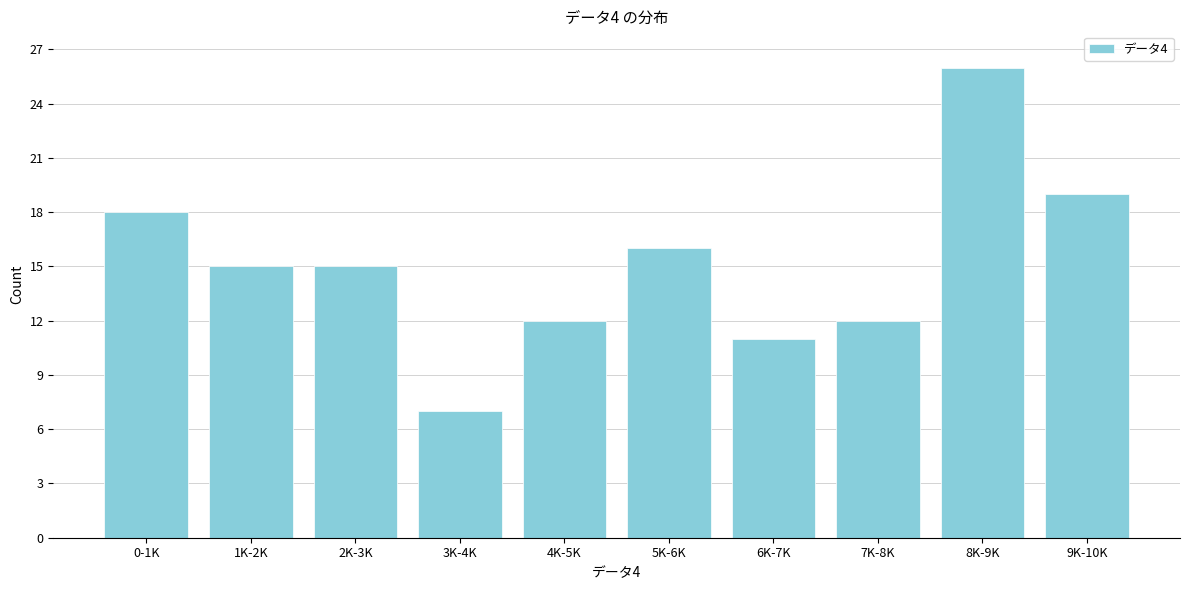

Reading right to left, transcribe all the data shown in this chart.

9K-10K=19	8K-9K=26	7K-8K=12	6K-7K=11	5K-6K=16	4K-5K=12	3K-4K=7	2K-3K=15	1K-2K=15	0-1K=18